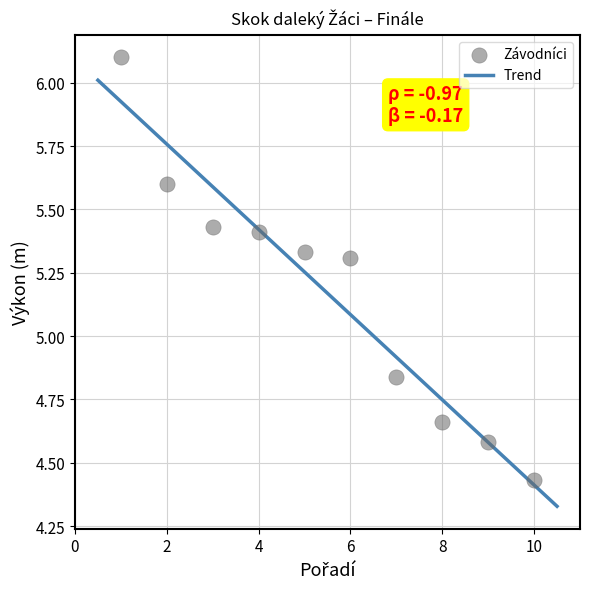

What is the average Y value?

5.2